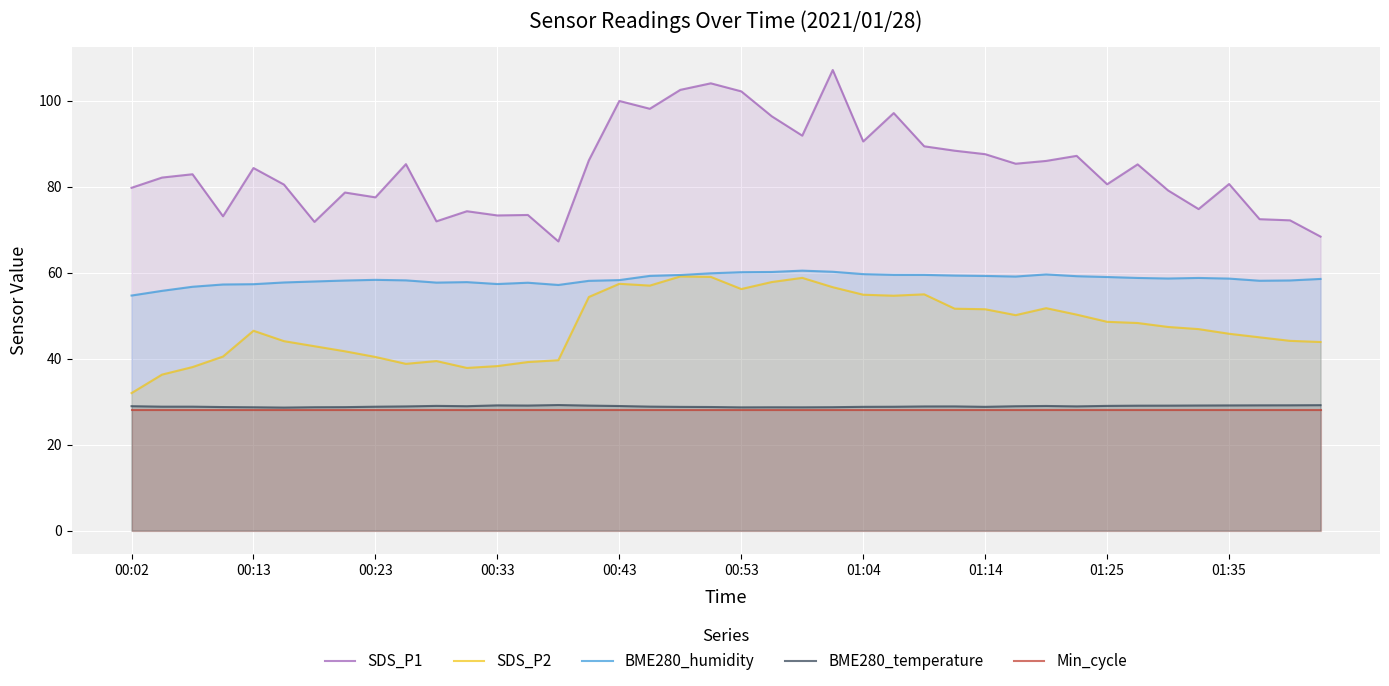

Read the BME280_humidity value at 39.

58.5